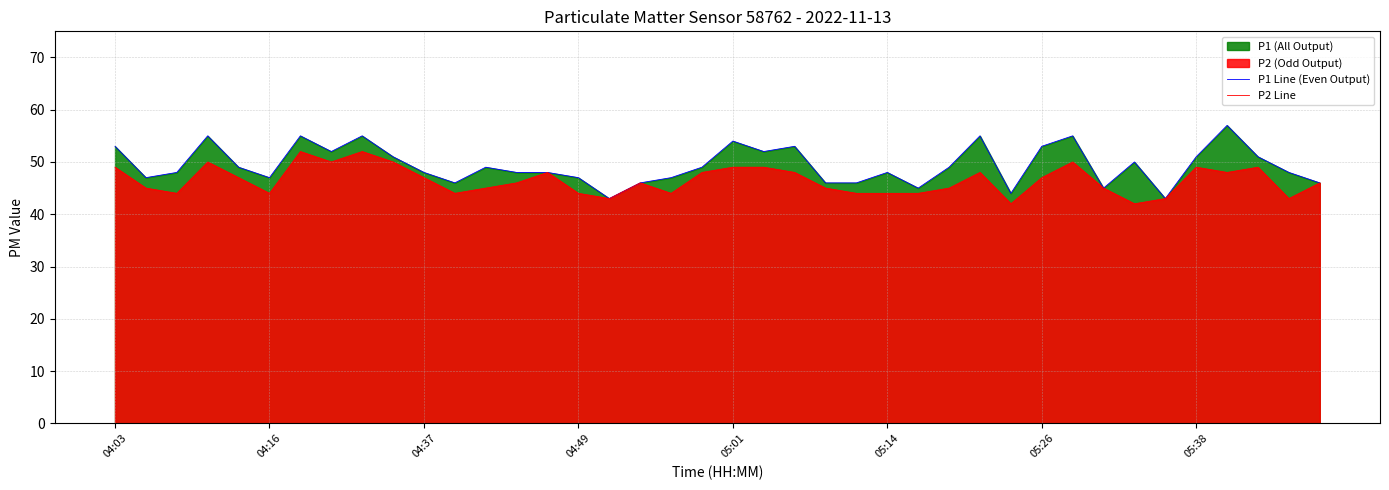

What is the total value across all series at 18?

91